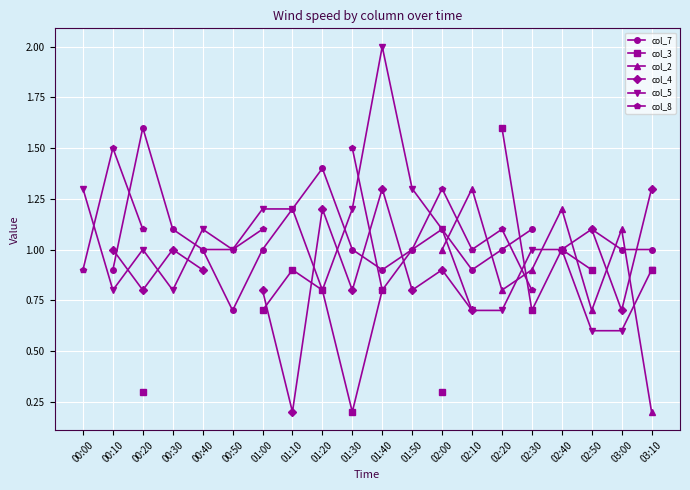

Count the col_4 values in the range 0 to 1.

12